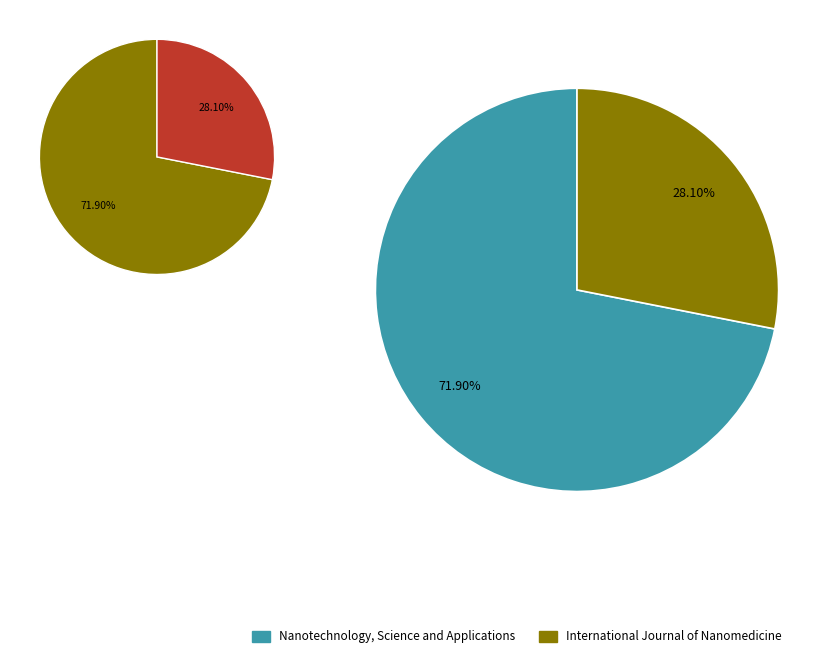

Count the number of slices in the pie.

2